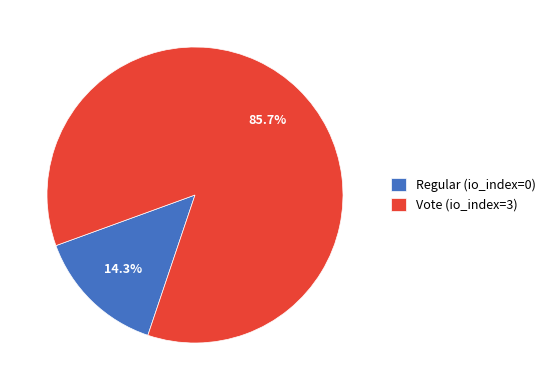

Between Vote (io_index=3) and Regular (io_index=0), which is larger?

Vote (io_index=3)